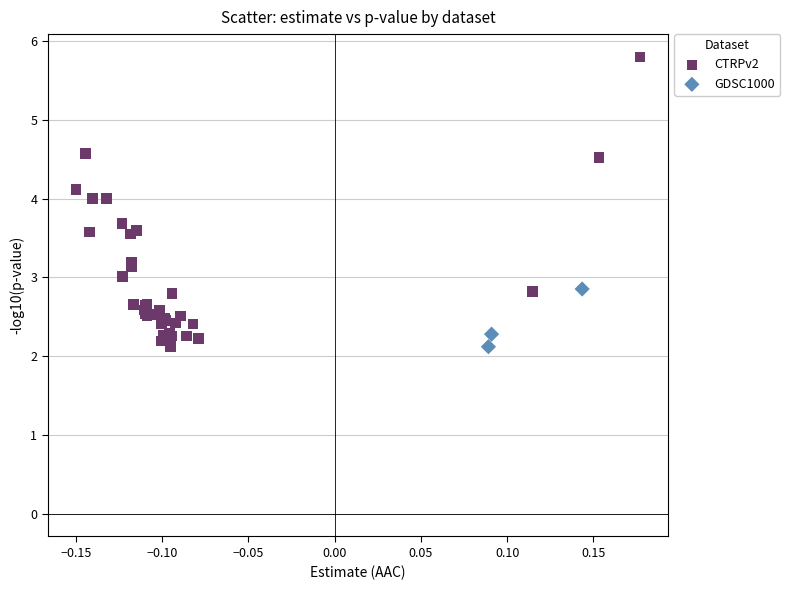

Which series has the largest Y range (max minus min)?

CTRPv2